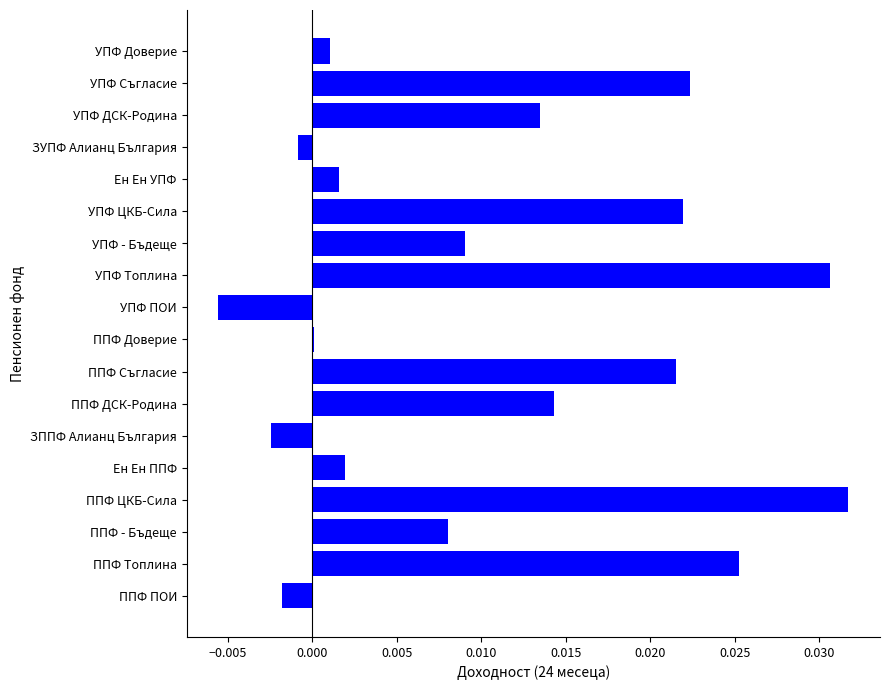

At which category does the chart reach its peak across all series?

ППФ ЦКБ-Сила